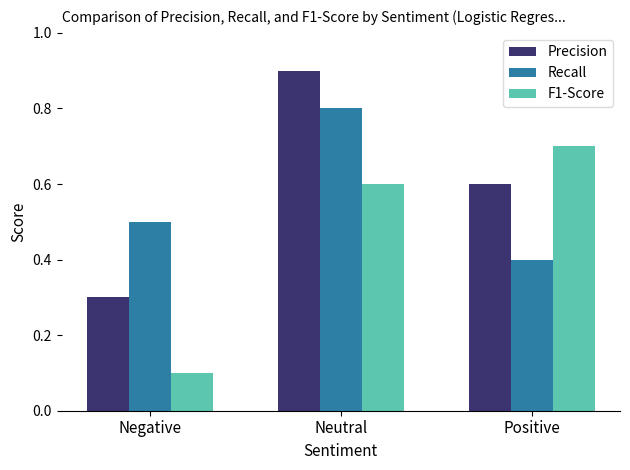

What is the difference between the highest and lowest values at Negative?

0.4